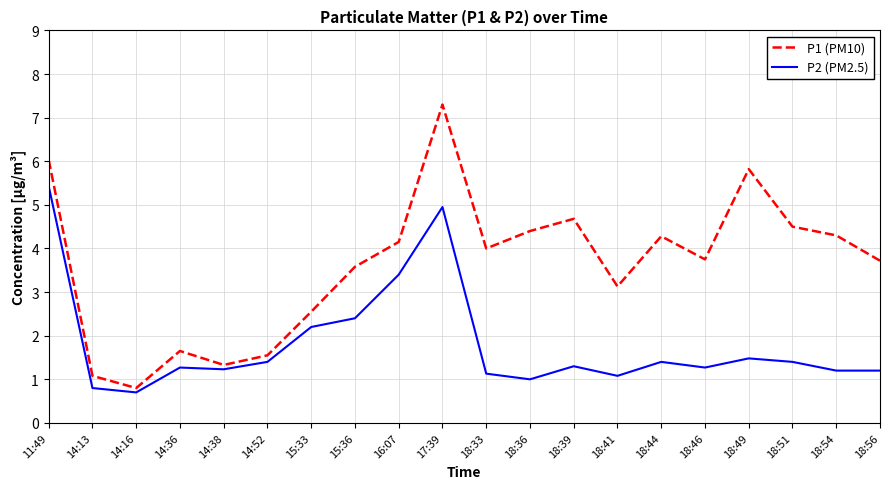

The value of P2 (PM2.5) at 18:33 is 1.1. True or false?

True